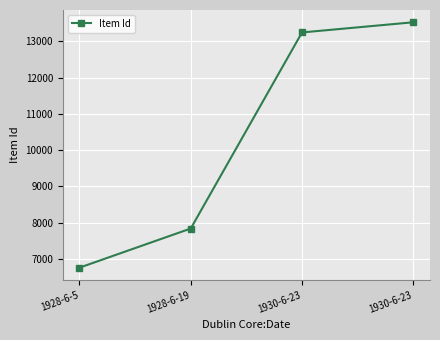

What is the smallest value displayed?

6764